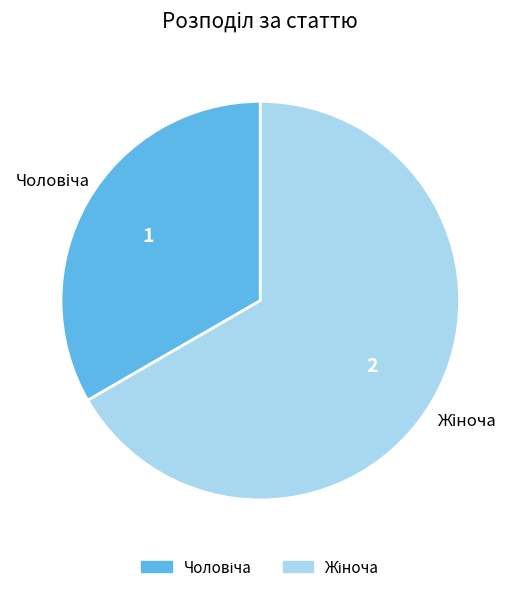

Does any single category account for the majority?

Yes